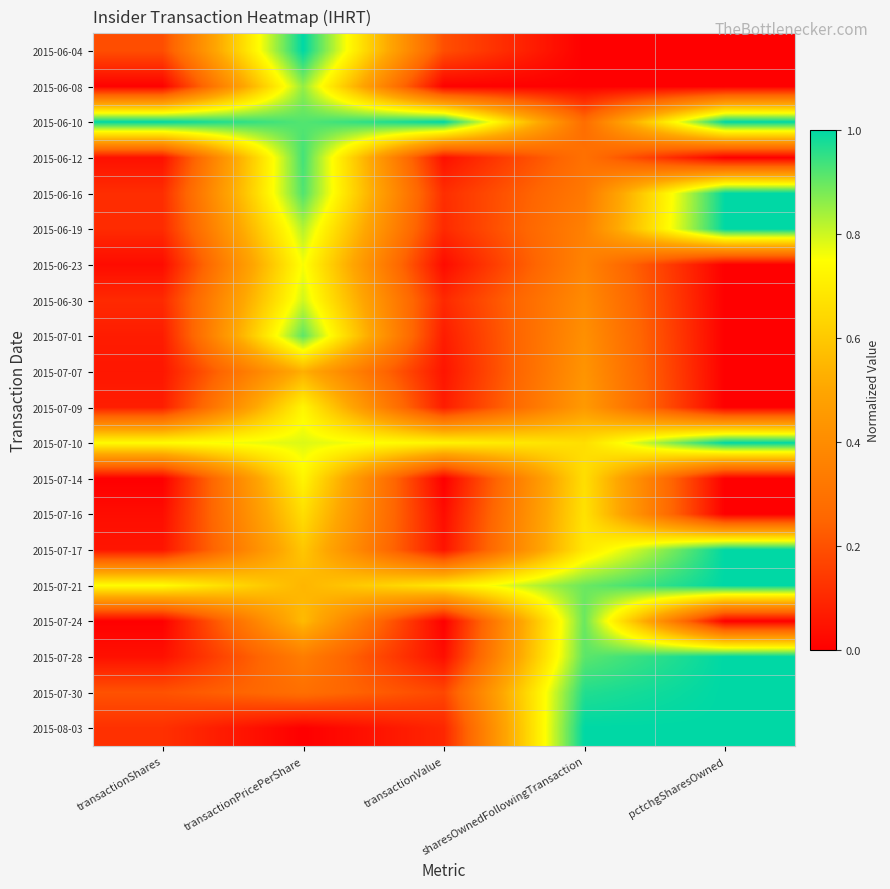

Reading left to right, extract all data points from this chart.

2015-06-04: transactionShares=0.2	transactionPricePerShare=1.0	transactionValue=0.2	sharesOwnedFollowingTransaction=0.0	pctchgSharesOwned=0.0
2015-06-08: transactionShares=0.0	transactionPricePerShare=0.9	transactionValue=0.0	sharesOwnedFollowingTransaction=0.0	pctchgSharesOwned=0.0
2015-06-10: transactionShares=1.0	transactionPricePerShare=0.9	transactionValue=1.0	sharesOwnedFollowingTransaction=0.3	pctchgSharesOwned=1.0
2015-06-12: transactionShares=0.0	transactionPricePerShare=0.9	transactionValue=0.0	sharesOwnedFollowingTransaction=0.3	pctchgSharesOwned=0.0
2015-06-16: transactionShares=0.1	transactionPricePerShare=0.9	transactionValue=0.1	sharesOwnedFollowingTransaction=0.3	pctchgSharesOwned=1.0
2015-06-19: transactionShares=0.1	transactionPricePerShare=0.8	transactionValue=0.1	sharesOwnedFollowingTransaction=0.4	pctchgSharesOwned=1.0
2015-06-23: transactionShares=0.0	transactionPricePerShare=0.8	transactionValue=0.0	sharesOwnedFollowingTransaction=0.4	pctchgSharesOwned=0.0
2015-06-30: transactionShares=0.1	transactionPricePerShare=0.8	transactionValue=0.1	sharesOwnedFollowingTransaction=0.4	pctchgSharesOwned=0.0
2015-07-01: transactionShares=0.1	transactionPricePerShare=0.9	transactionValue=0.1	sharesOwnedFollowingTransaction=0.4	pctchgSharesOwned=0.0
2015-07-07: transactionShares=0.1	transactionPricePerShare=0.5	transactionValue=0.1	sharesOwnedFollowingTransaction=0.4	pctchgSharesOwned=0.0
2015-07-09: transactionShares=0.1	transactionPricePerShare=0.7	transactionValue=0.1	sharesOwnedFollowingTransaction=0.5	pctchgSharesOwned=0.0
2015-07-10: transactionShares=0.7	transactionPricePerShare=0.8	transactionValue=0.7	sharesOwnedFollowingTransaction=0.7	pctchgSharesOwned=1.0
2015-07-14: transactionShares=0.0	transactionPricePerShare=0.7	transactionValue=0.0	sharesOwnedFollowingTransaction=0.7	pctchgSharesOwned=0.0
2015-07-16: transactionShares=0.0	transactionPricePerShare=0.7	transactionValue=0.0	sharesOwnedFollowingTransaction=0.7	pctchgSharesOwned=0.0
2015-07-17: transactionShares=0.1	transactionPricePerShare=0.6	transactionValue=0.0	sharesOwnedFollowingTransaction=0.7	pctchgSharesOwned=1.0
2015-07-21: transactionShares=0.7	transactionPricePerShare=0.5	transactionValue=0.7	sharesOwnedFollowingTransaction=0.9	pctchgSharesOwned=1.0
2015-07-24: transactionShares=0.0	transactionPricePerShare=0.6	transactionValue=0.0	sharesOwnedFollowingTransaction=0.9	pctchgSharesOwned=0.0
2015-07-28: transactionShares=0.0	transactionPricePerShare=0.3	transactionValue=0.0	sharesOwnedFollowingTransaction=0.9	pctchgSharesOwned=1.0
2015-07-30: transactionShares=0.2	transactionPricePerShare=0.3	transactionValue=0.2	sharesOwnedFollowingTransaction=1.0	pctchgSharesOwned=1.0
2015-08-03: transactionShares=0.1	transactionPricePerShare=0.0	transactionValue=0.1	sharesOwnedFollowingTransaction=1.0	pctchgSharesOwned=1.0